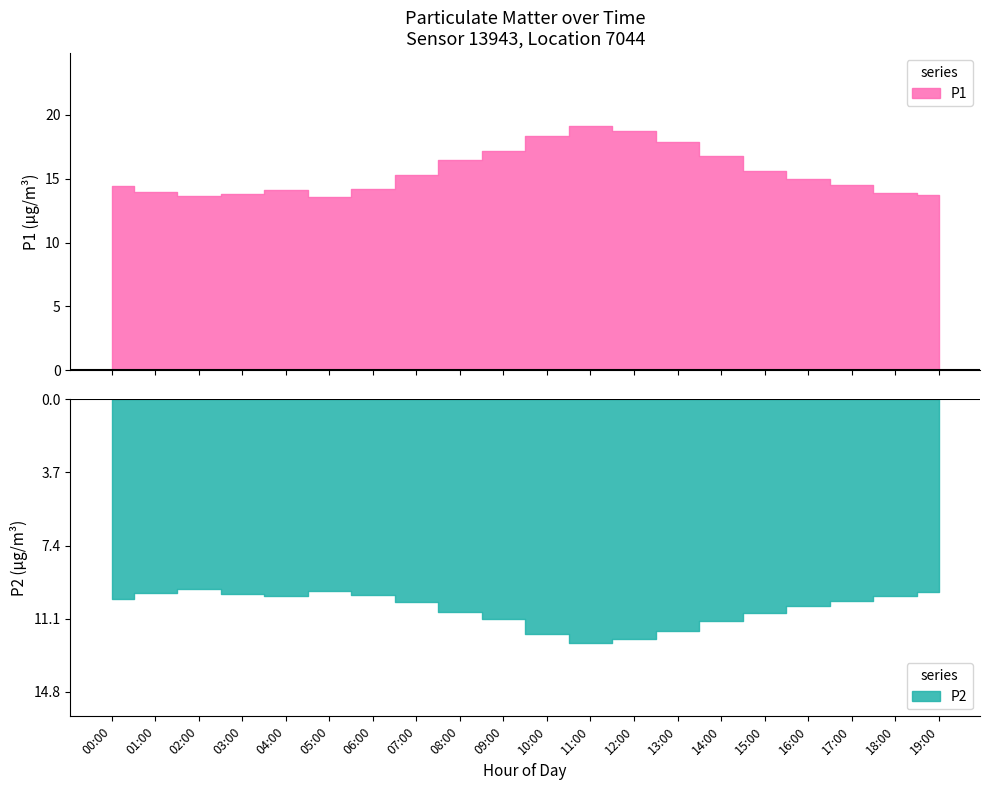

What is the difference between the second highest and minimum values in the P1 series?

5.2